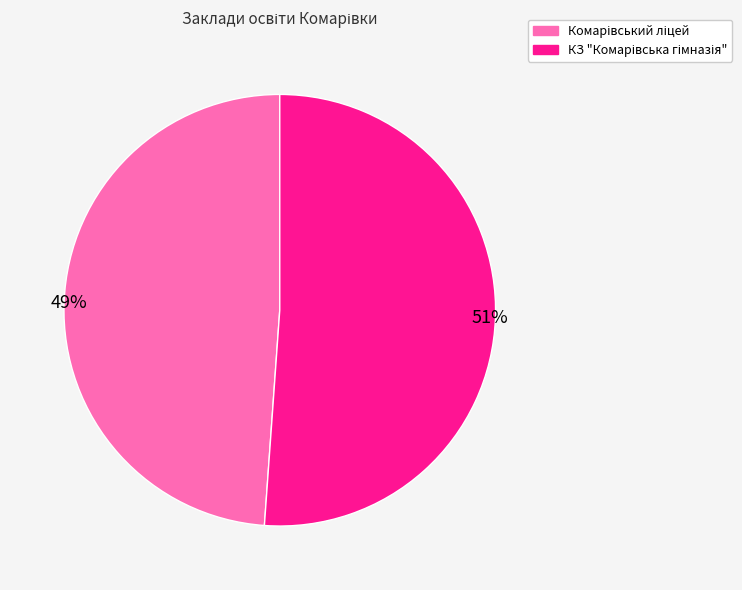

To the nearest percent, what is the average slice percentage?

50%